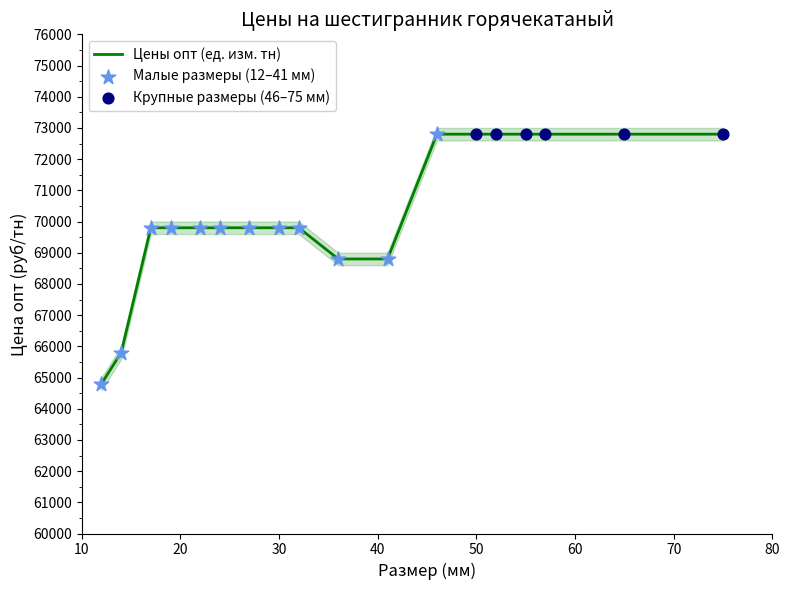

Between 46 and 22, which is larger?

46